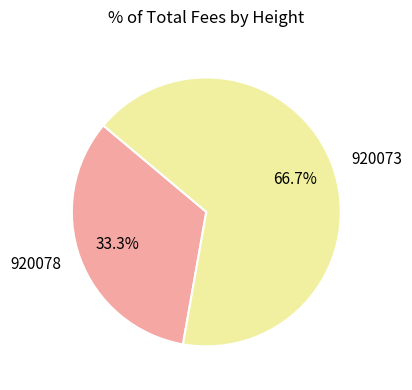

Rank the categories by value from highest to lowest.

920073, 920078